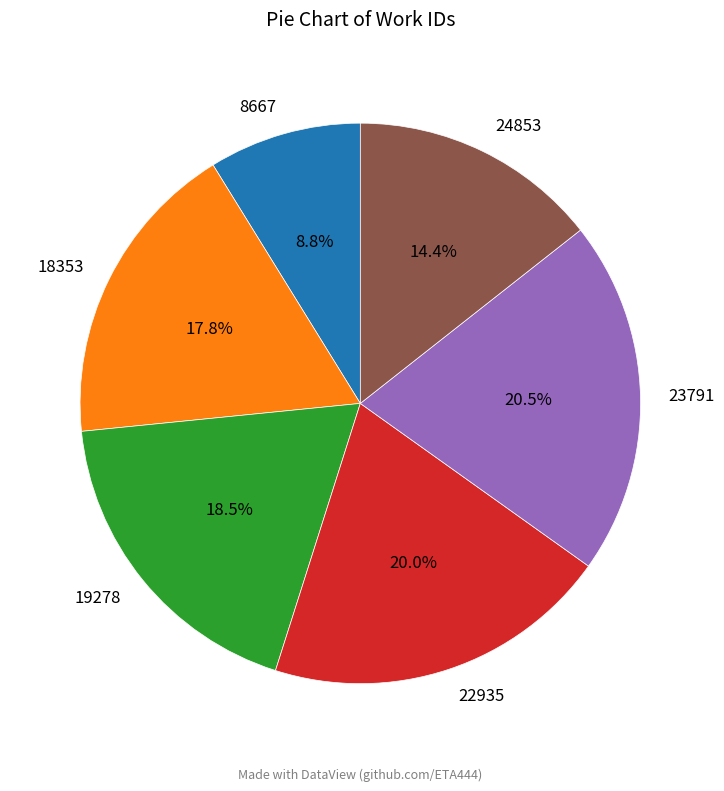

To the nearest percent, what portion does 8667 represent?

9%